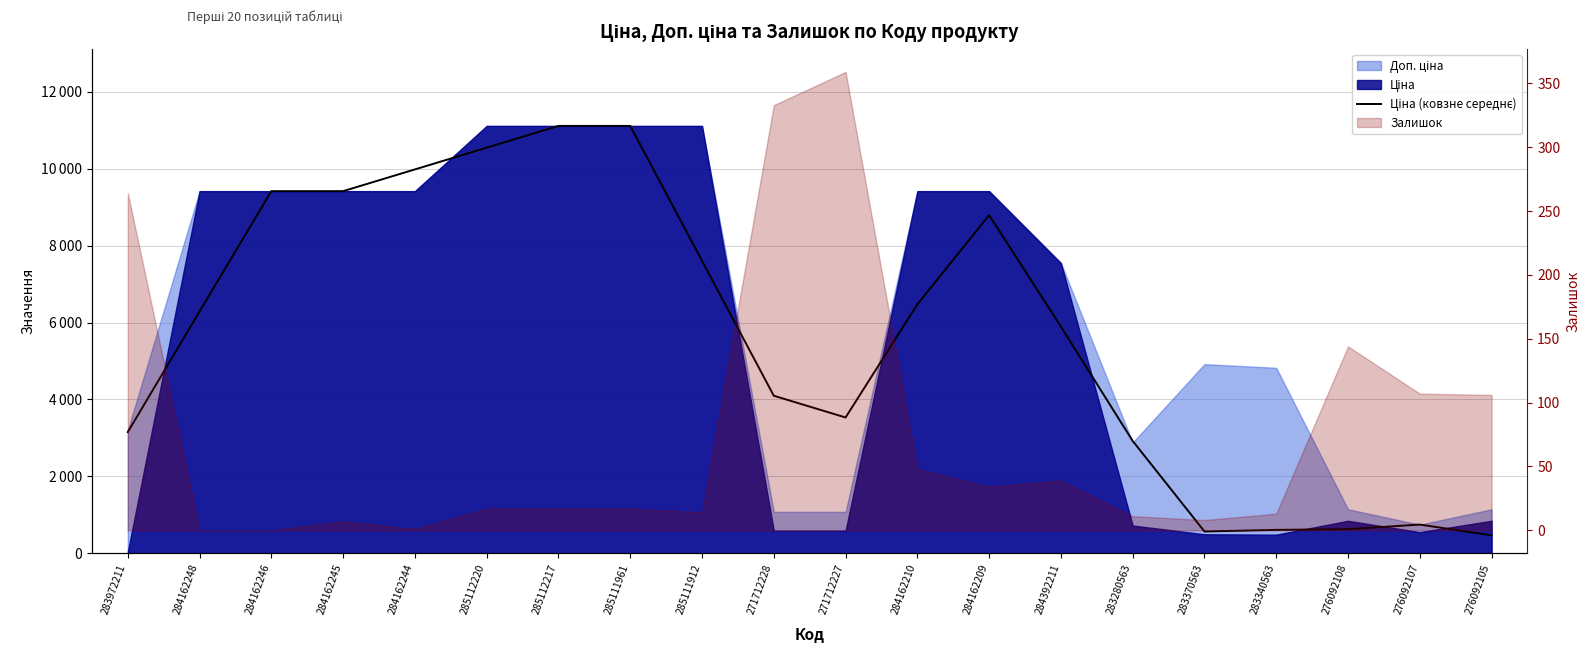

What position from the right is 285112220?

15